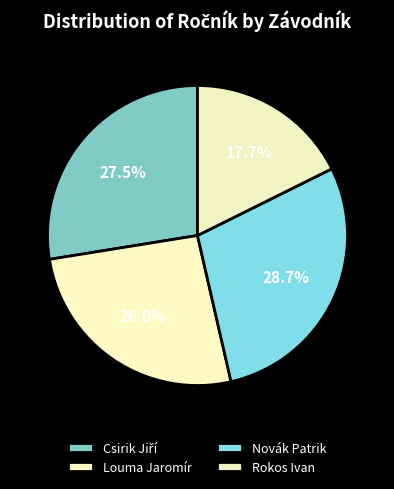

Is Novák Patrik the majority of the pie?

No